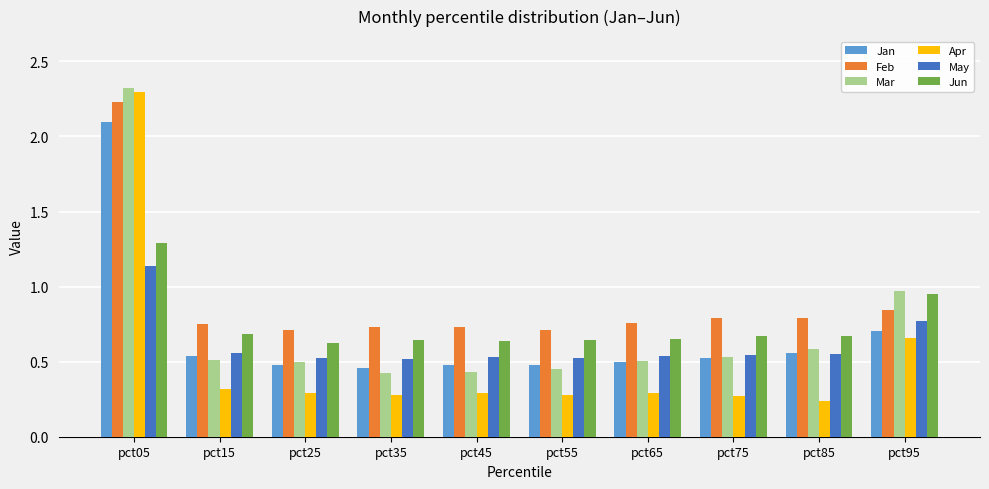

At how many categories does at least one series exceed 0?

10